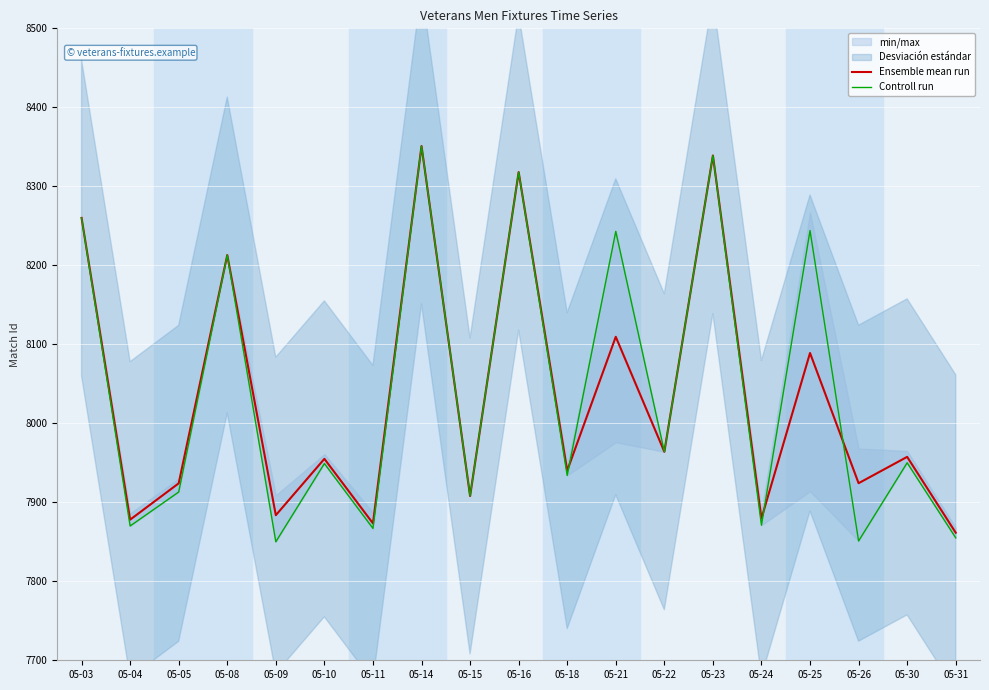

Rank the series at 05-03 from highest to lowest value.

Ensemble mean run, Controll run